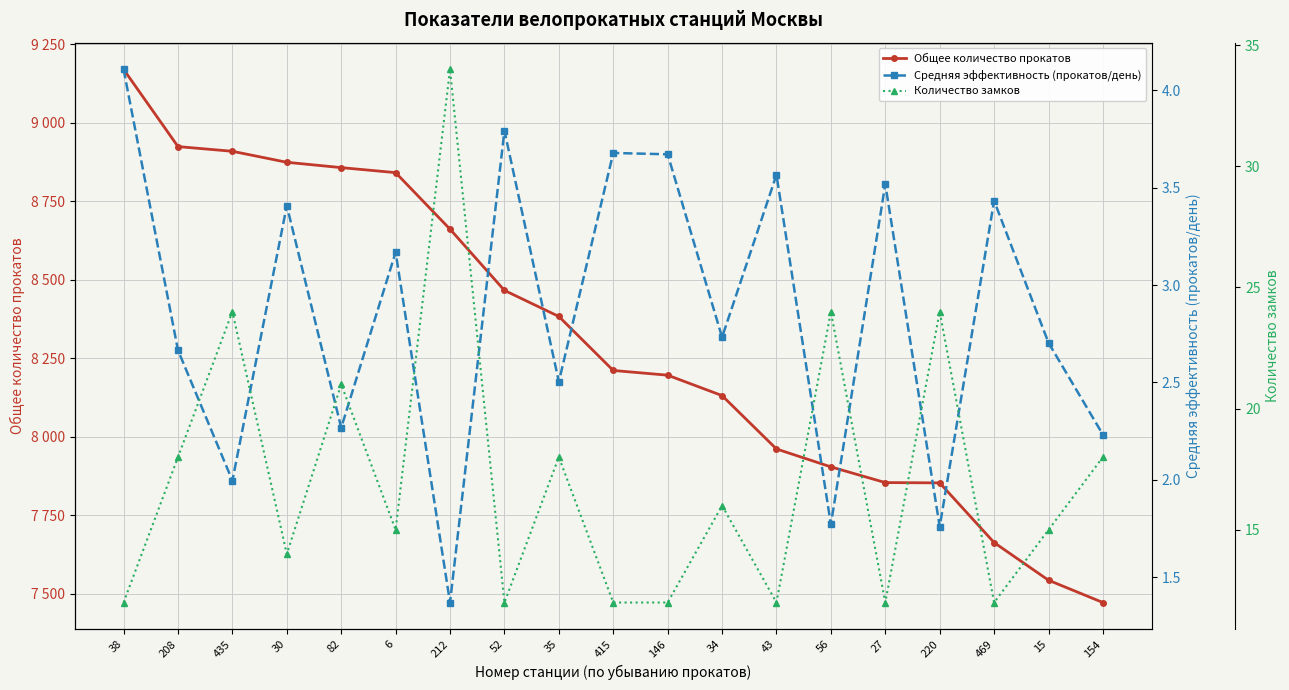

Which series has the largest total across all categories?

Общее количество прокатов